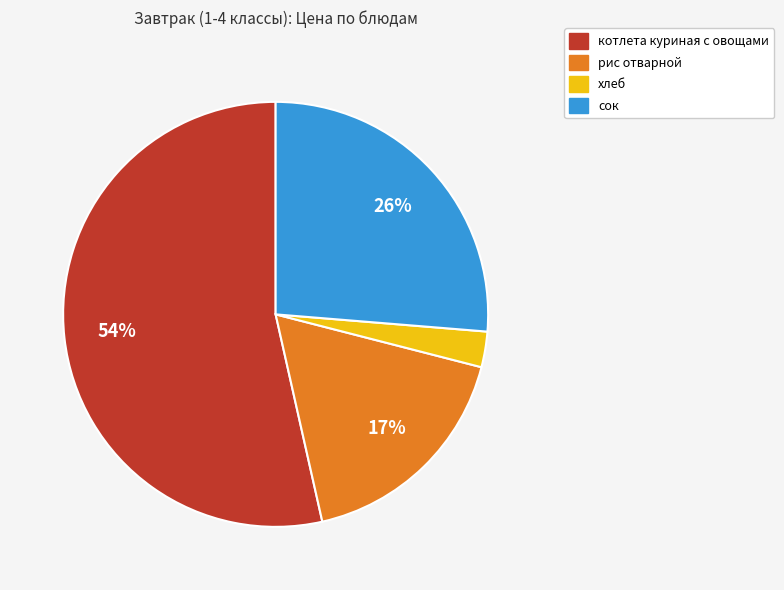

Which has a higher value, хлеб or рис отварной?

рис отварной